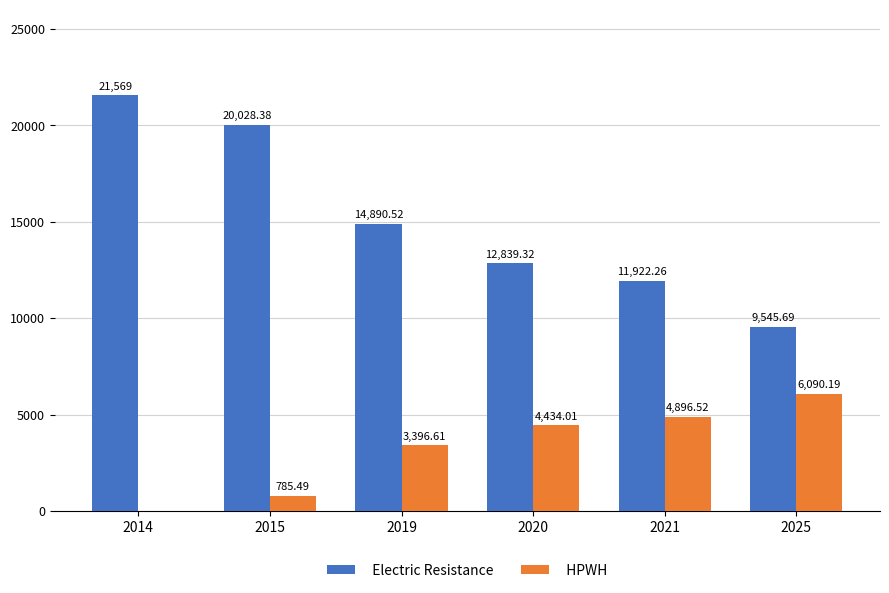

Does the chart contain stacked bars?

No